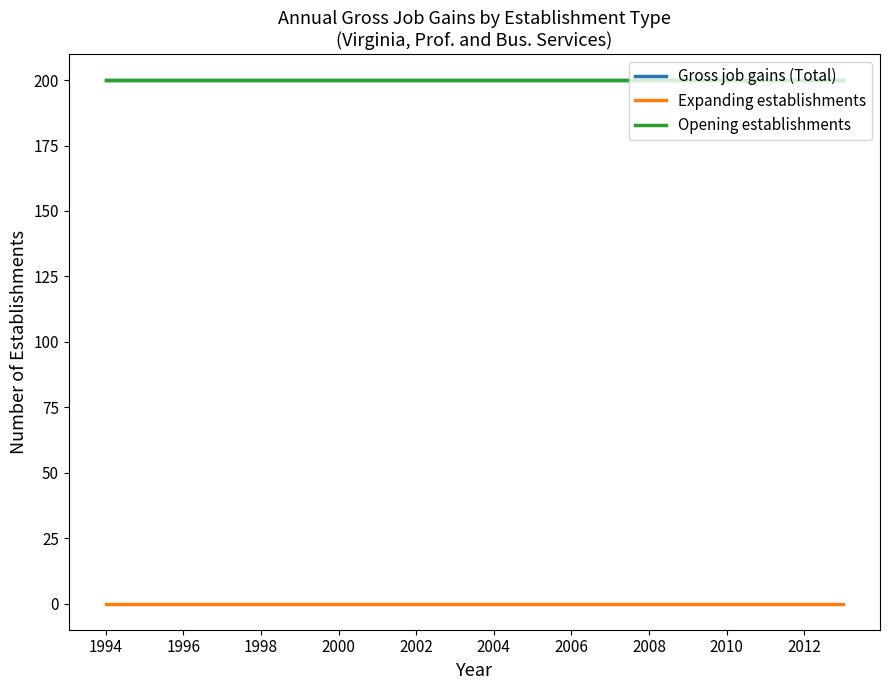

Does the chart display data point markers on the line(s)?

No